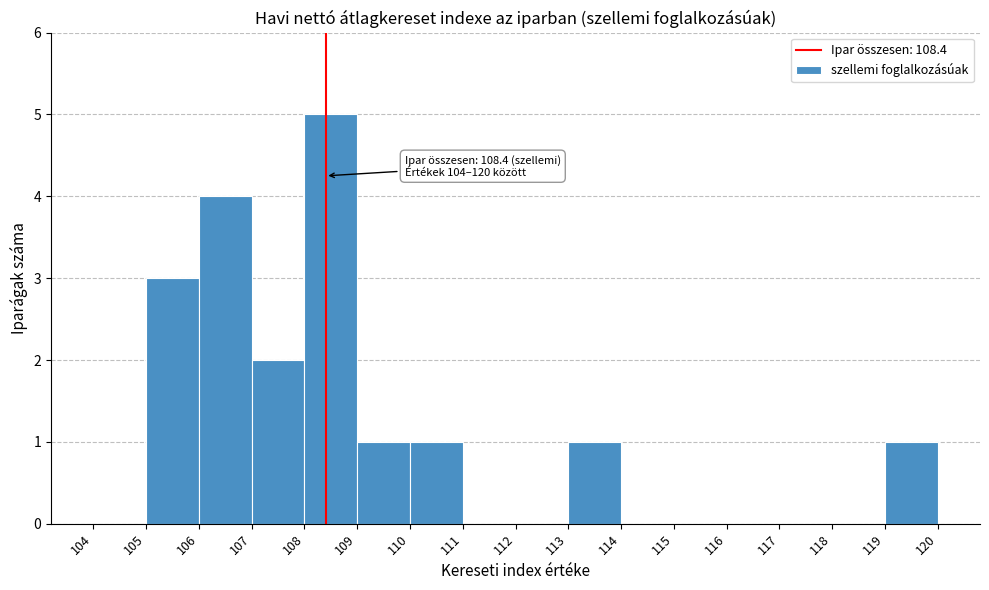

Which range on the x-axis has the tallest bar?

108 to 109